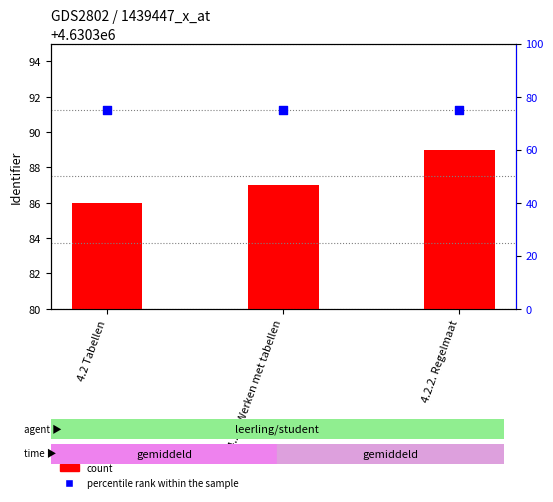

What is the total value across all series at 4.2.2. Regelmaat?

4630464